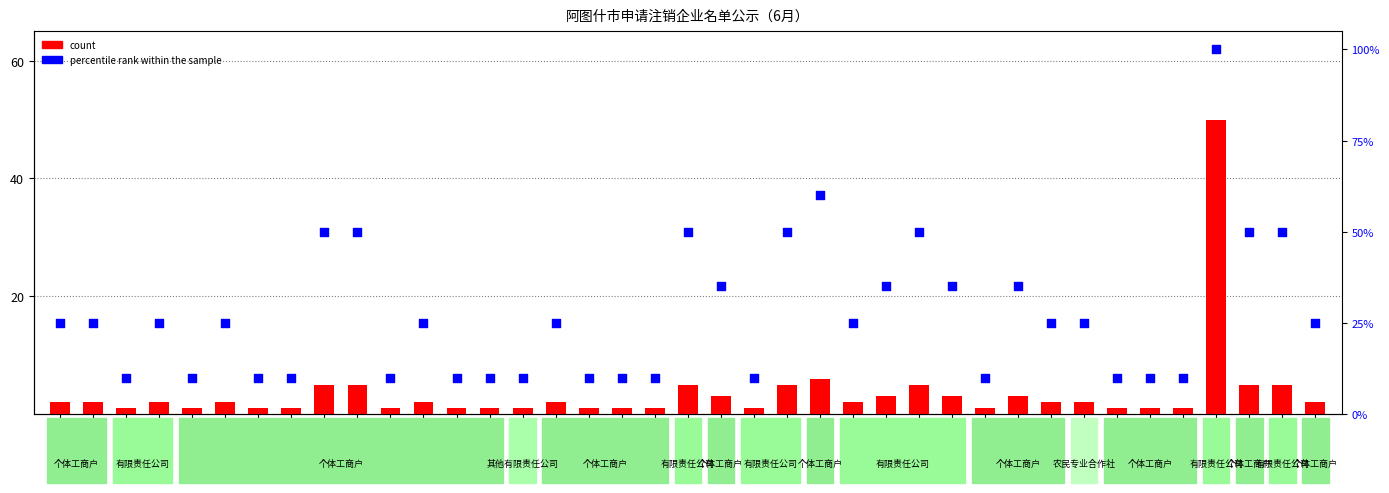

What are all the series names shown in the legend?

count, percentile rank within the sample